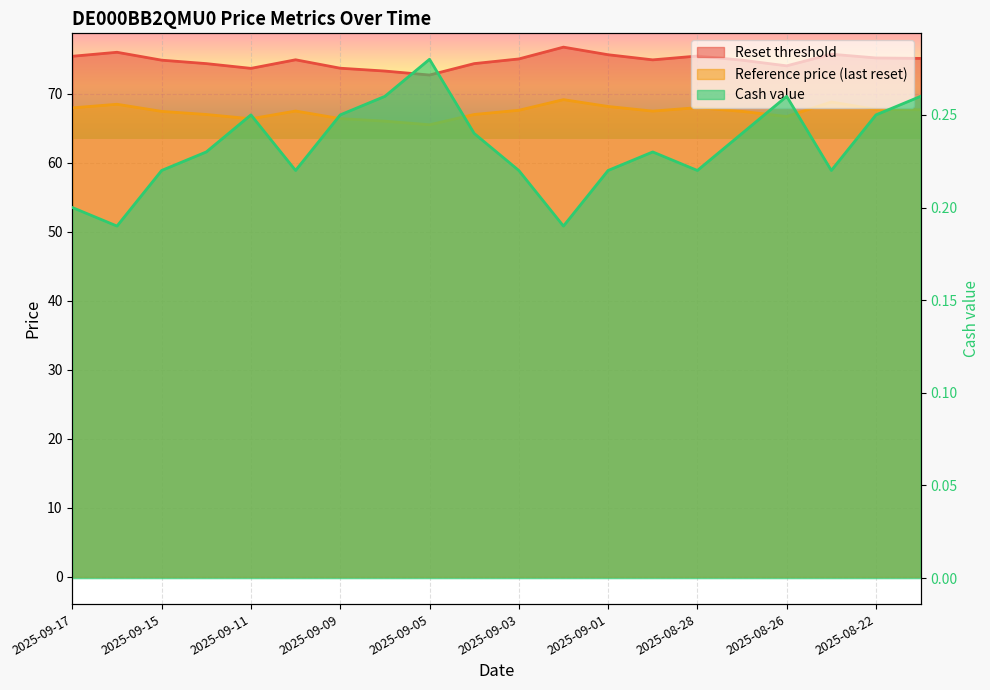

What is the minimum value shown in the chart?

0.2